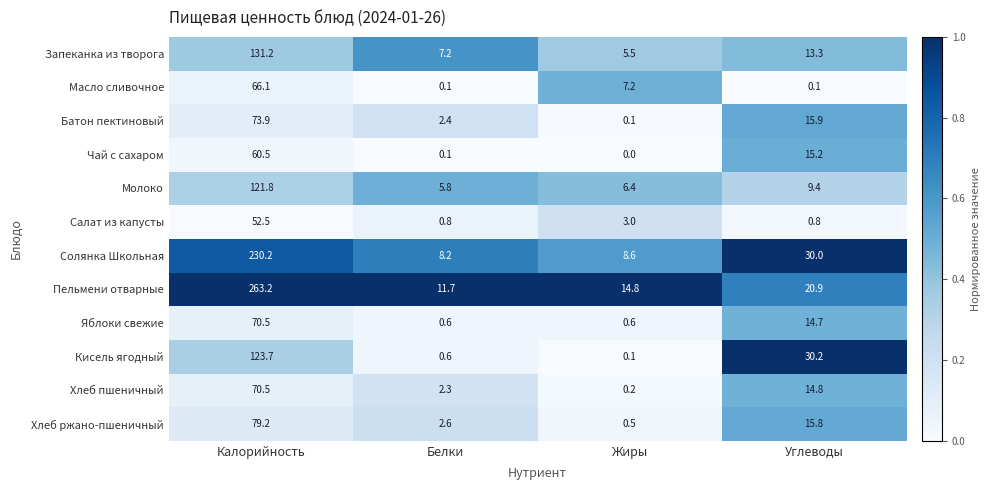

What is the sum of all Хлеб пшеничный values?

87.8